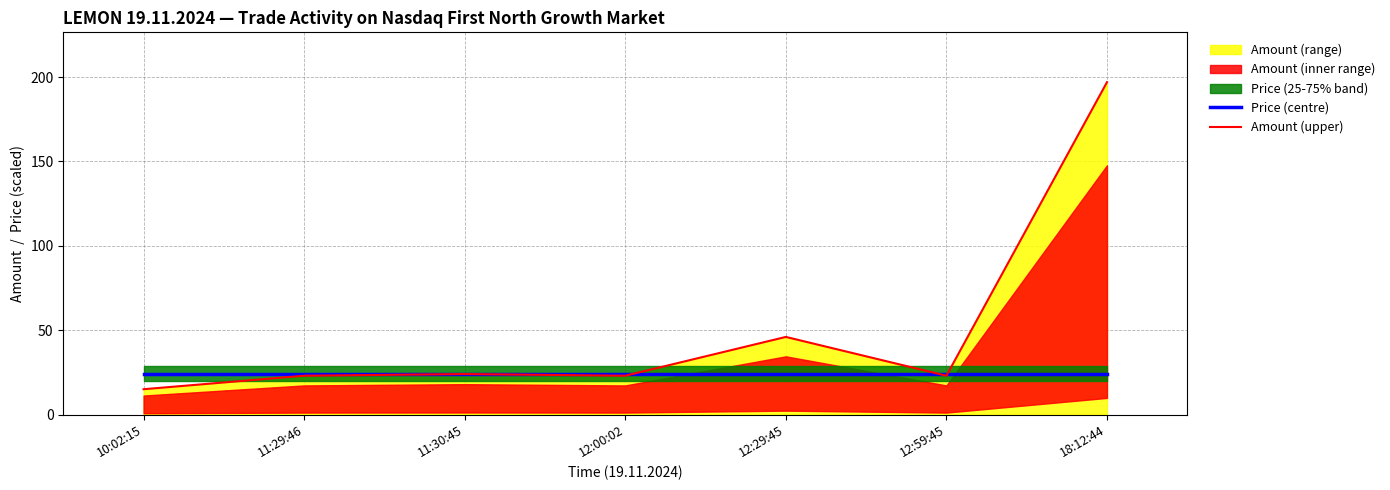

Reading right to left, extract all data points from this chart.

Price (centre): 18:12:44=24.2	12:59:45=24.2	12:29:45=24.2	12:00:02=24.2	11:30:45=24.2	11:29:46=24.2	10:02:15=24.2
Amount (upper): 18:12:44=197.0	12:59:45=23.0	12:29:45=46.0	12:00:02=23.0	11:30:45=24.0	11:29:46=23.0	10:02:15=15.0